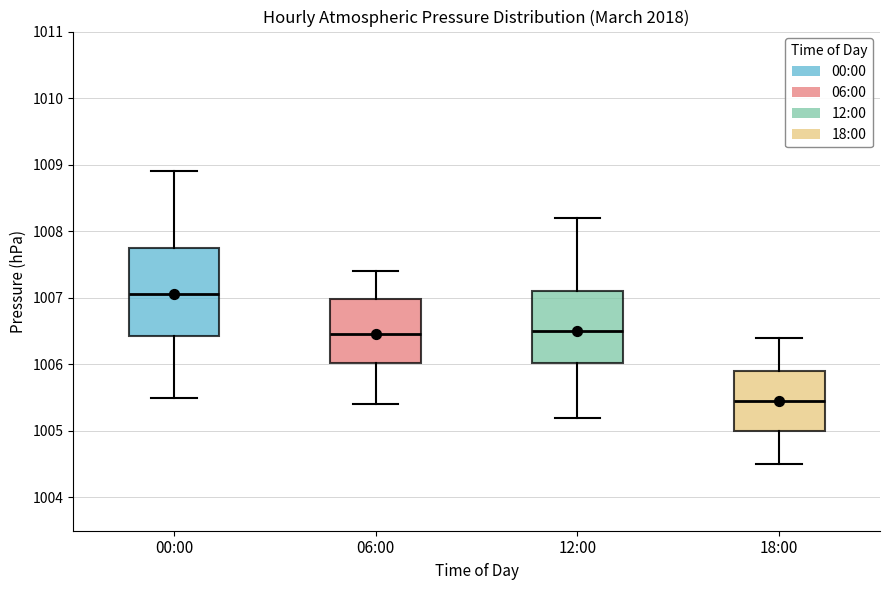

Where does the upper whisker of the box for 18:00 end on the y-axis? The values are not printed on the chart, so give them approximately, as read against the axis.

1006.4